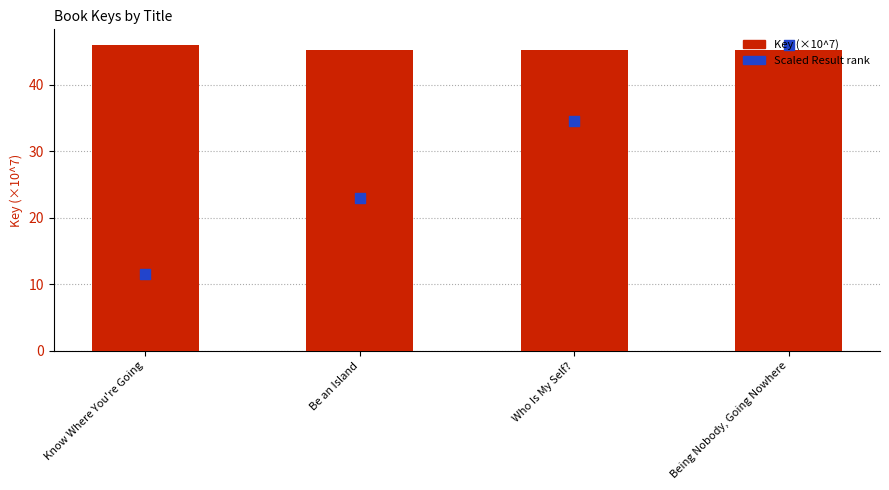

What is the total value across all series at Being Nobody, Going Nowhere?

91.1